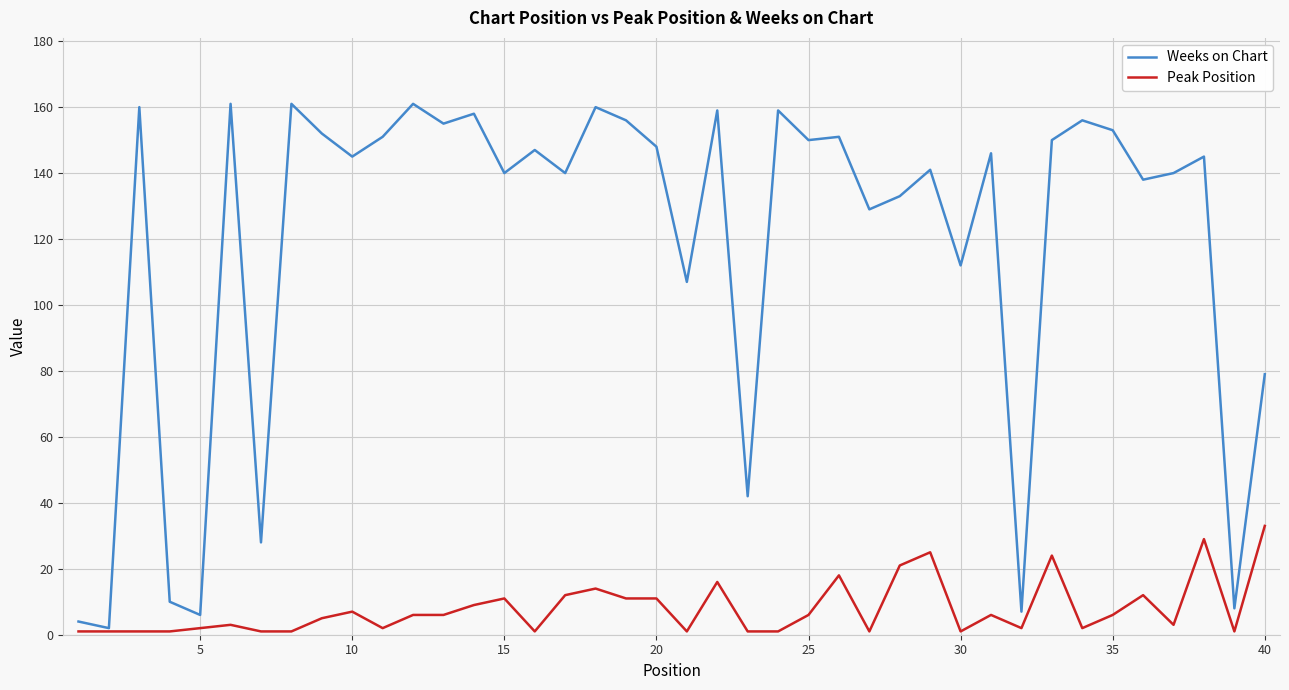

At how many categories does at least one series exceed 123?

29